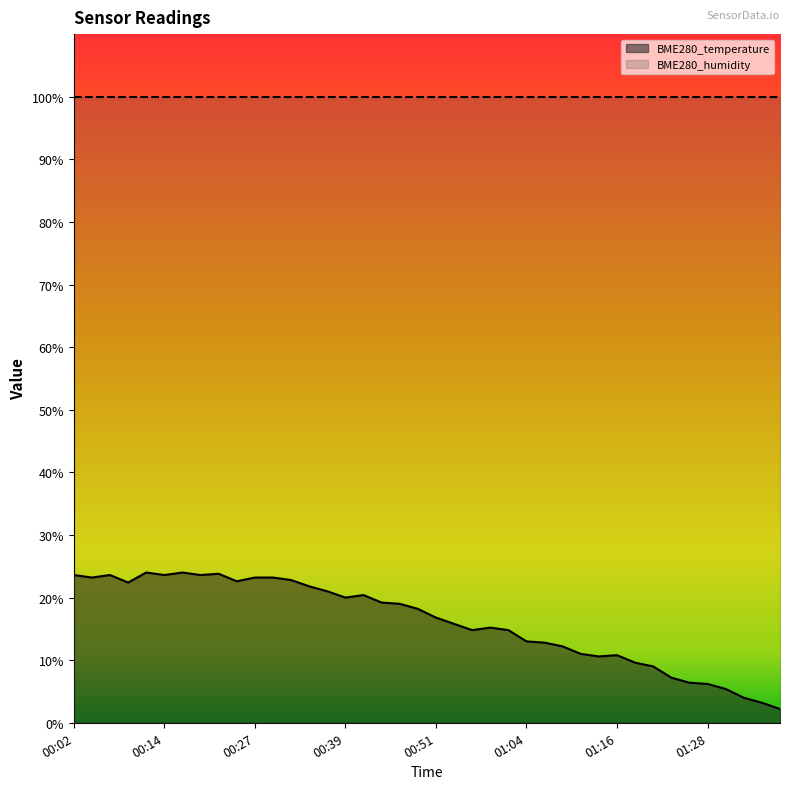

The value at 00:04 is 35.6. True or false?

False